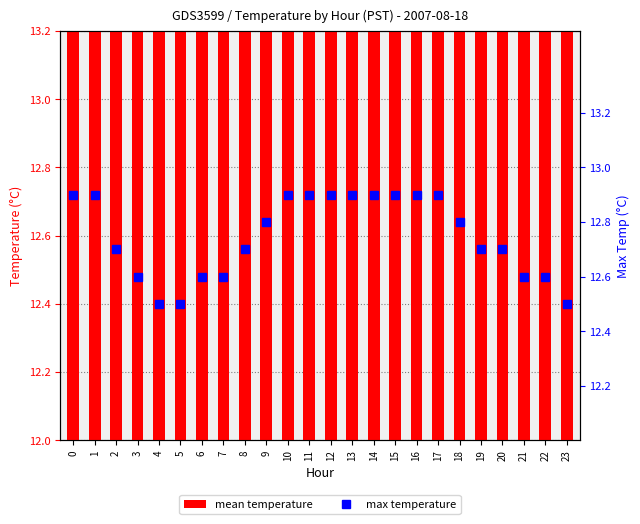

At which category is the sum across all series the highest?

14